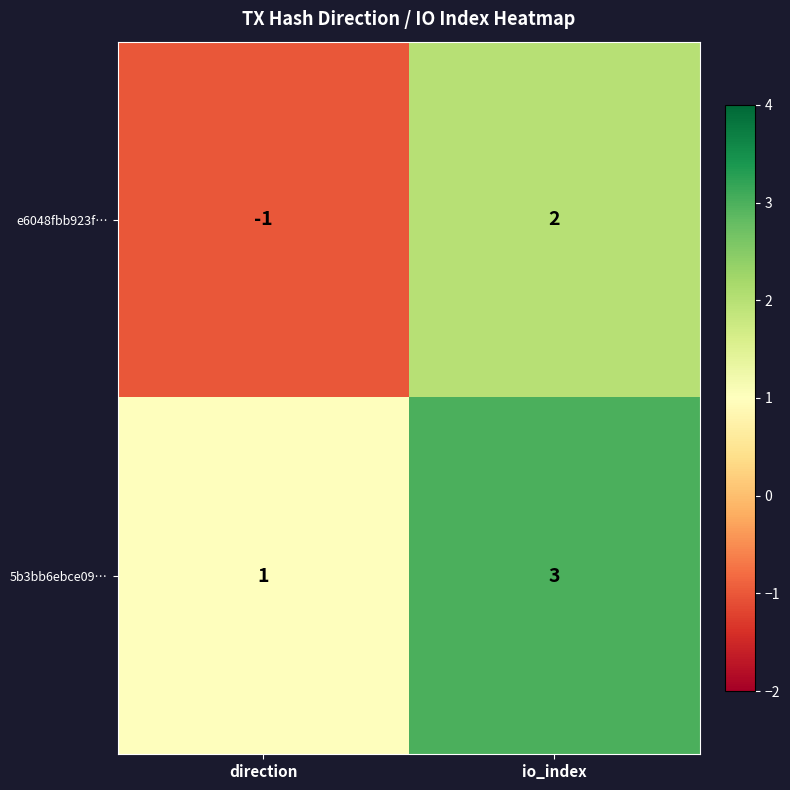

Which series has the largest total across all categories?

5b3bb6ebce09…